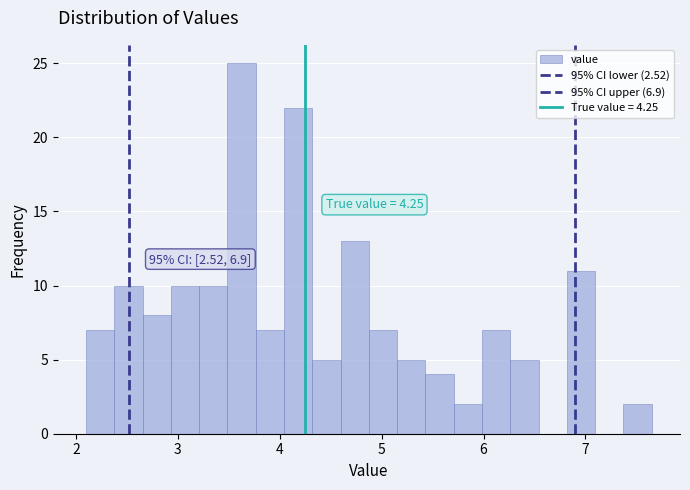

Read against the x-axis, roughly where is the centre of the tallest bar?

3.6